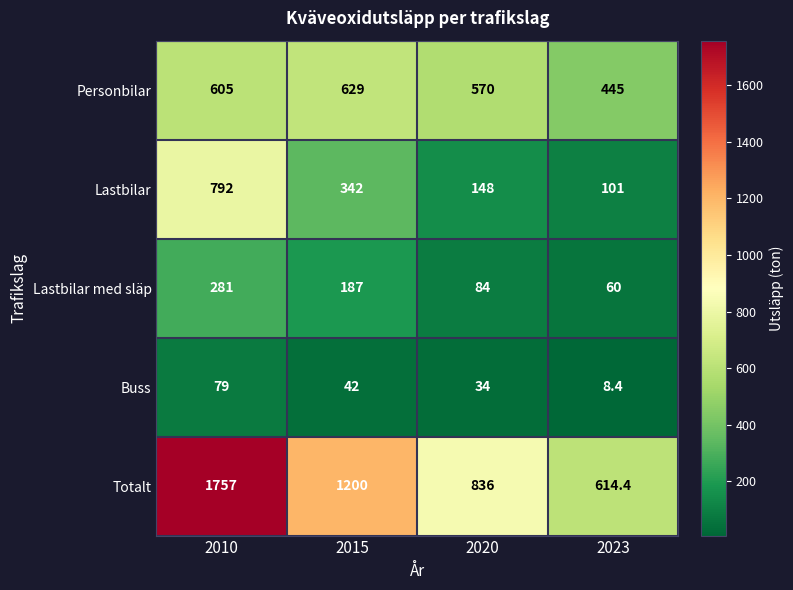

At which category is the sum across all series the highest?

2010